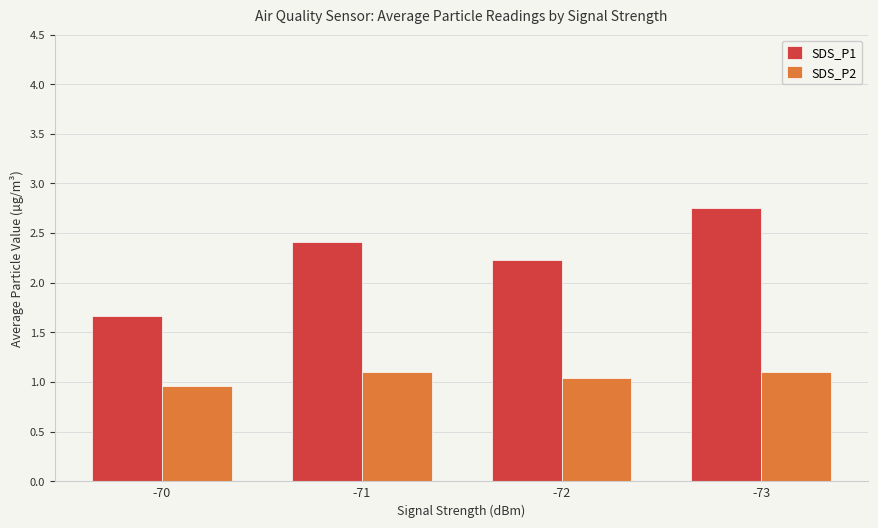

What is the total value across all series at -73?

3.9